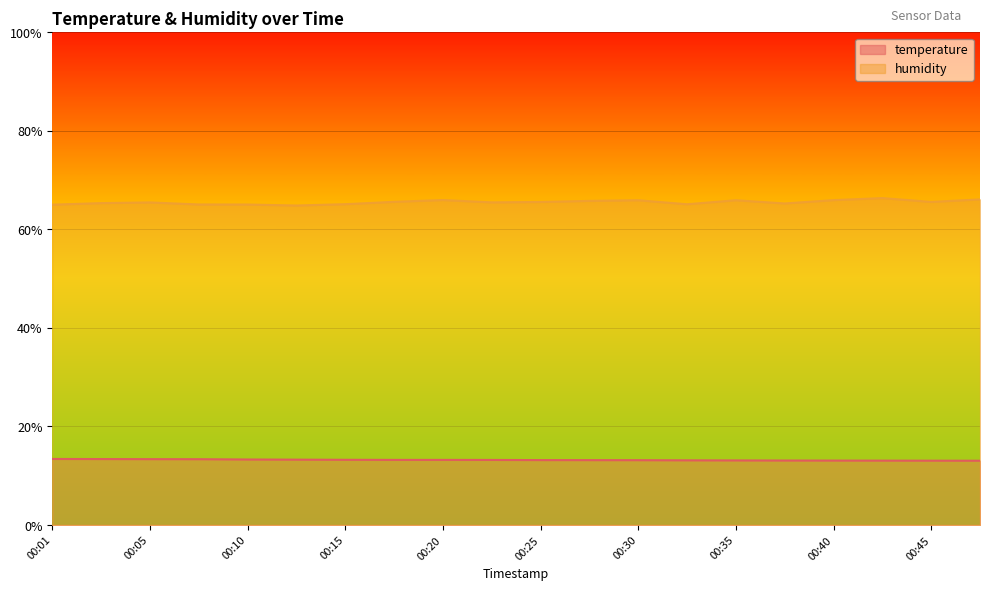

Reading left to right, extract all data points from this chart.

temperature: 13.4	13.4	13.4	13.4	13.3	13.3	13.2	13.2	13.2	13.2	13.2	13.2	13.2	13.1	13.1	13.1	13.1	13.1	13.1	13.1
humidity: 65.0	65.3	65.5	65.1	65.0	64.8	65.1	65.6	66.0	65.5	65.6	65.8	65.9	65.1	65.9	65.3	65.9	66.4	65.6	66.1